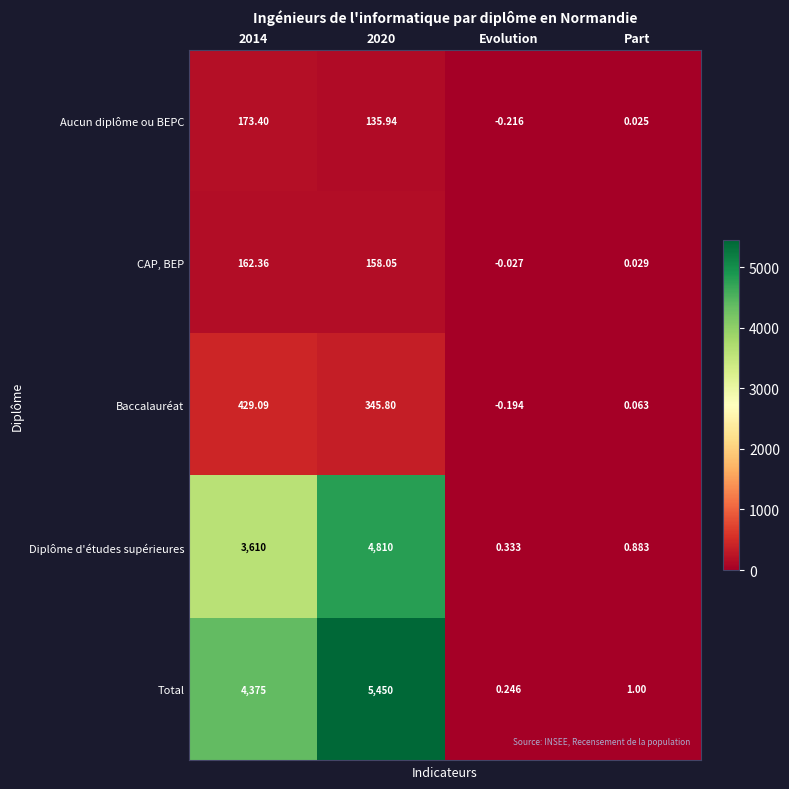

List the series in order of their peak value, highest first.

Total, Diplôme d'études supérieures, Baccalauréat, Aucun diplôme ou BEPC, CAP, BEP